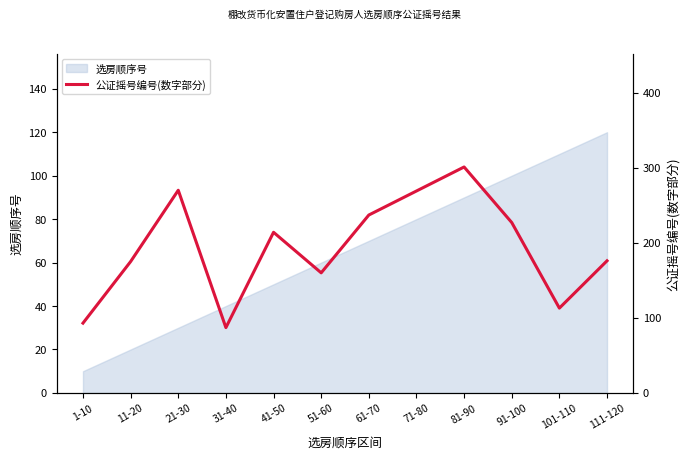

What is the label of the 8th point from the right?

41-50